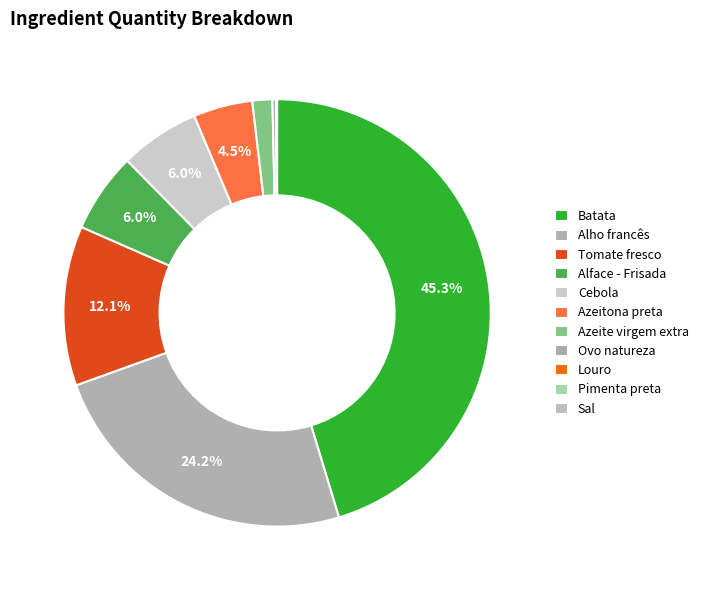

Does any single category account for the majority?

No